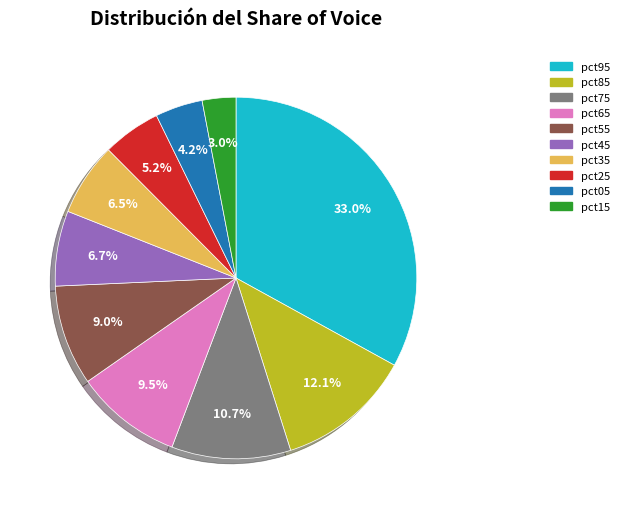

Does any single category account for the majority?

No